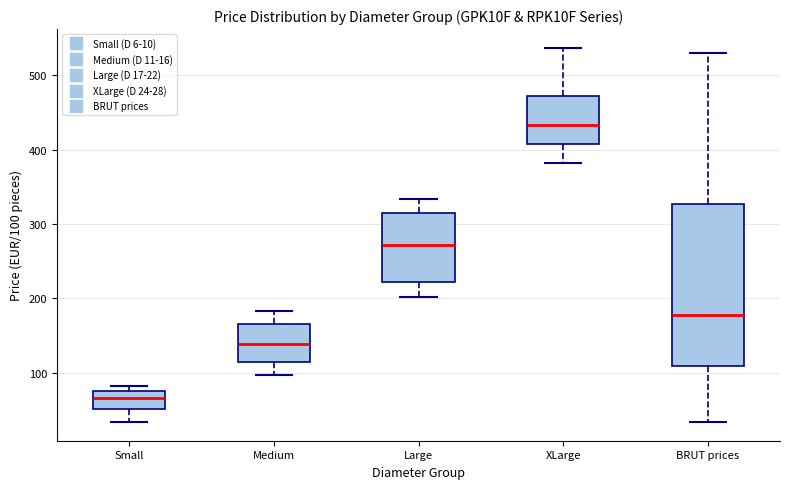

Which box's median line is the highest?

XLarge